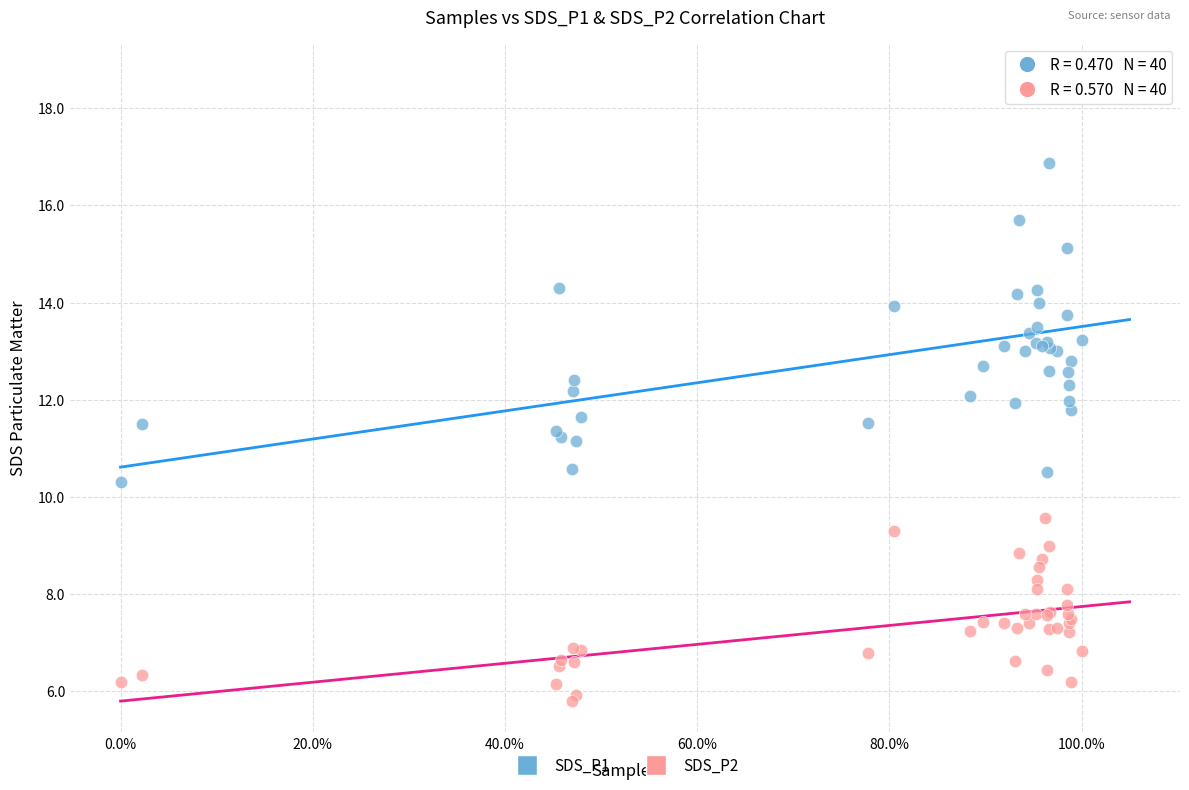

What are all the series names shown in the legend?

SDS_P1, SDS_P2